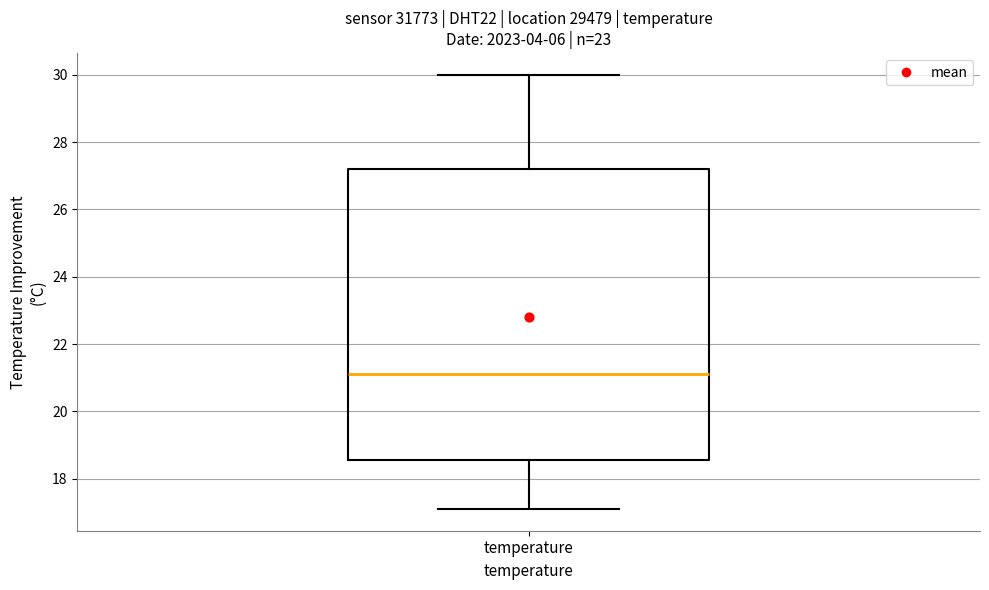

Transcribe this box plot: give where the median line is, the range the box spans, and where the two whiskers end, as read against the y-axis. The values are not printed on the chart, so give them approximately, as read against the axis.

median 21.2, box 18.6 to 27.2, whiskers 17.2 to 30.0